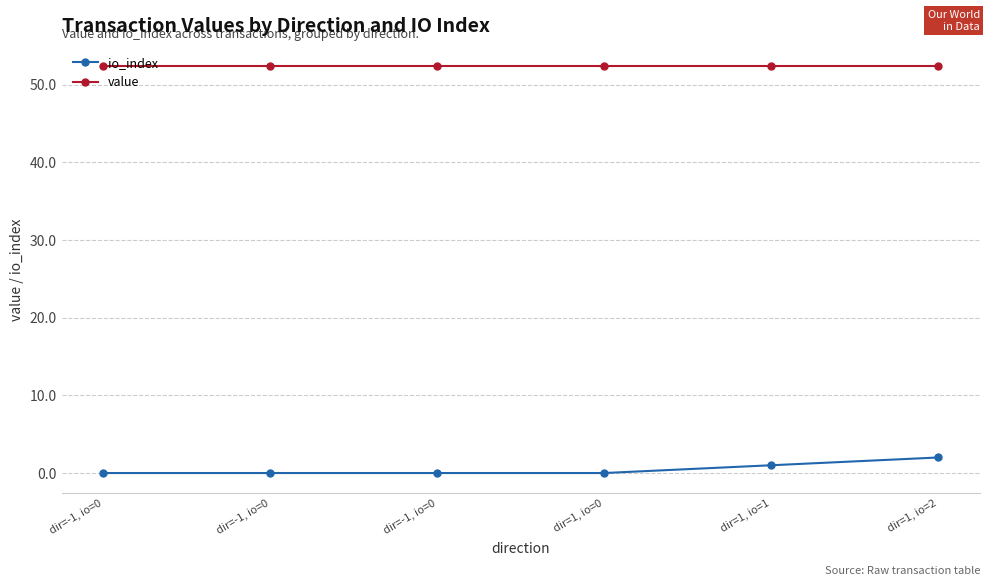

True or false: io_index and value intersect in this chart.

False